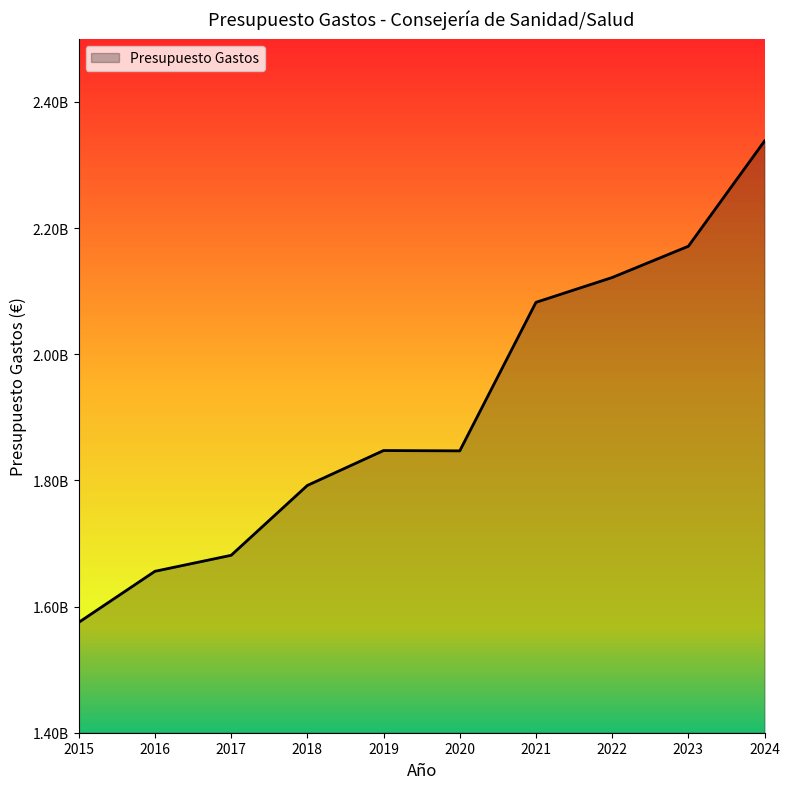

Which category has the lowest value across all series?

2015